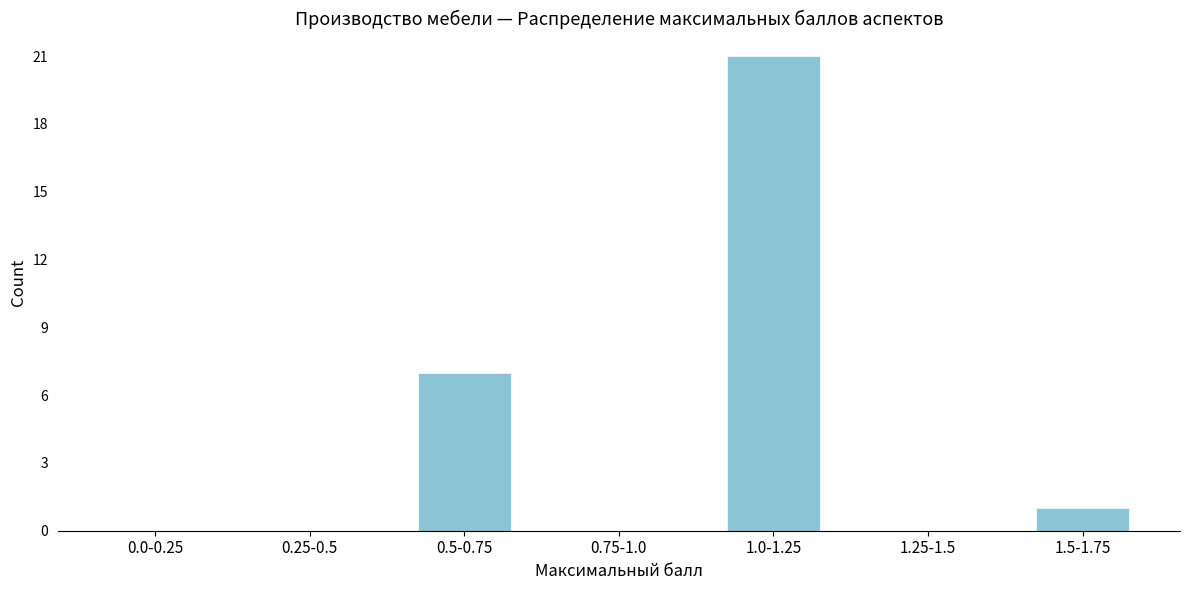

Reading left to right, what are all the values shown in this chart?

0.0-0.25=0	0.25-0.5=0	0.5-0.75=7	0.75-1.0=0	1.0-1.25=21	1.25-1.5=0	1.5-1.75=1